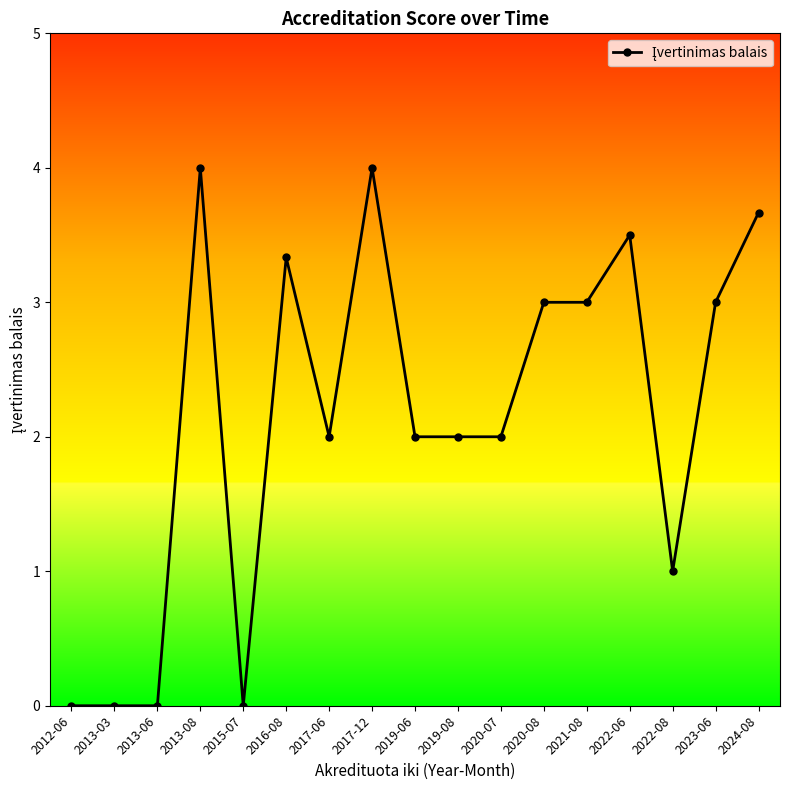

What is the maximum value shown in the chart?

4.0